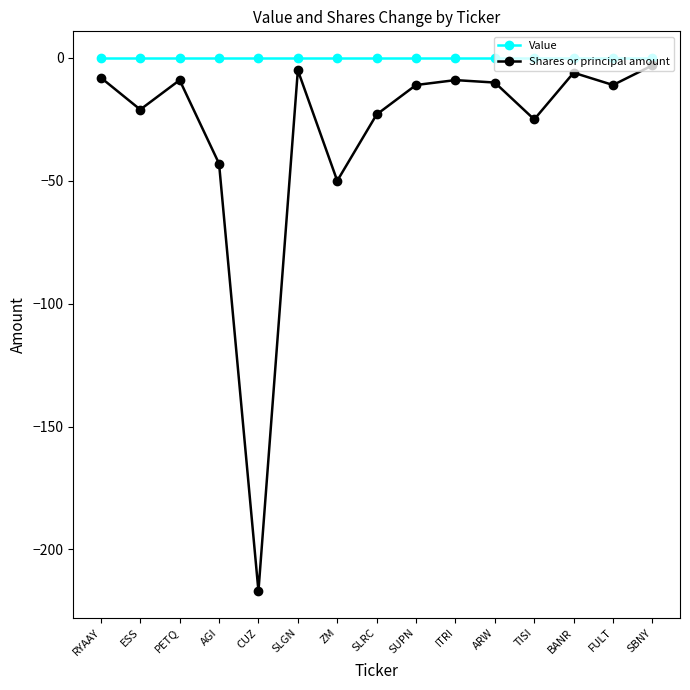

Reading left to right, transcribe all the data shown in this chart.

Value: RYAAY=0	ESS=0	PETQ=0	AGI=0	CUZ=0	SLGN=0	ZM=0	SLRC=0	SUPN=0	ITRI=0	ARW=0	TISI=0	BANR=0	FULT=0	SBNY=0
Shares or principal amount: RYAAY=-8	ESS=-21	PETQ=-9	AGI=-43	CUZ=-217	SLGN=-5	ZM=-50	SLRC=-23	SUPN=-11	ITRI=-9	ARW=-10	TISI=-25	BANR=-6	FULT=-11	SBNY=-3